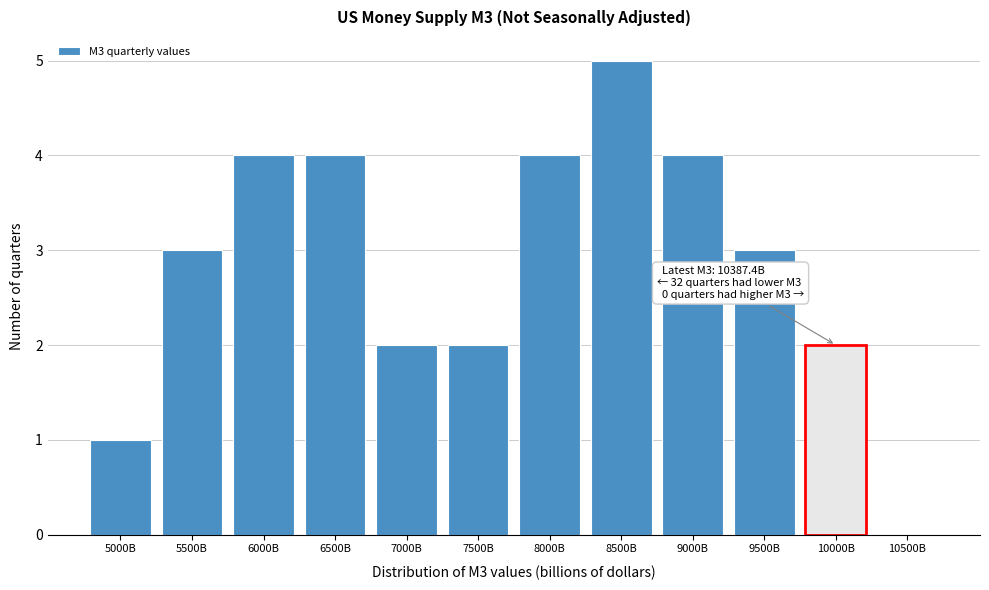

Reading left to right, transcribe all the data shown in this chart.

5000B=1	5500B=3	6000B=4	6500B=4	7000B=2	7500B=2	8000B=4	8500B=5	9000B=4	9500B=3	10000B=2	10500B=0